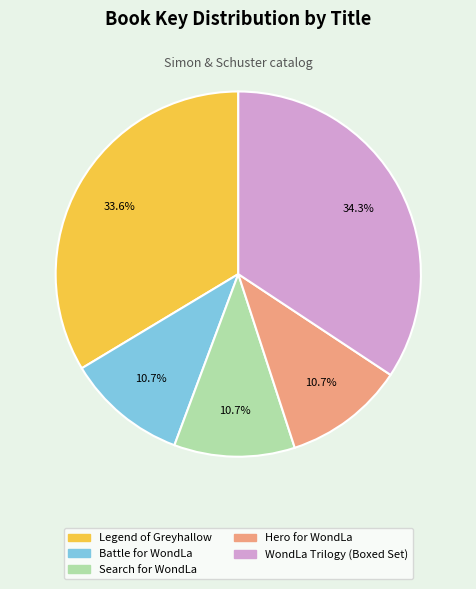

Approximately how many times larger is the value at Battle for WondLa compared to WondLa Trilogy (Boxed Set)?

0.3